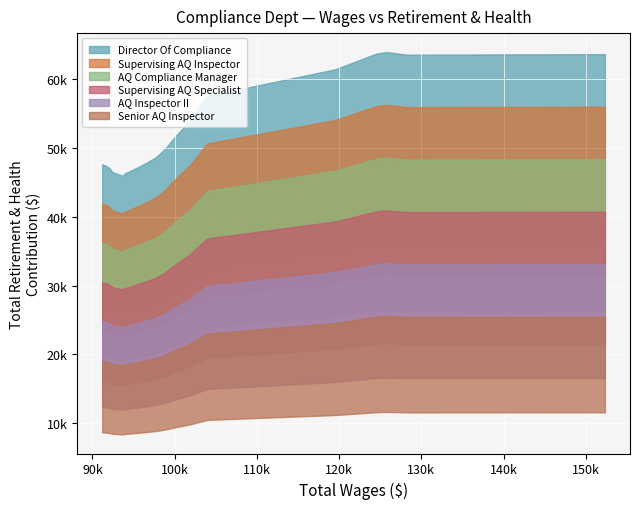

How many values in the Total Wages series exceed 98731?

9